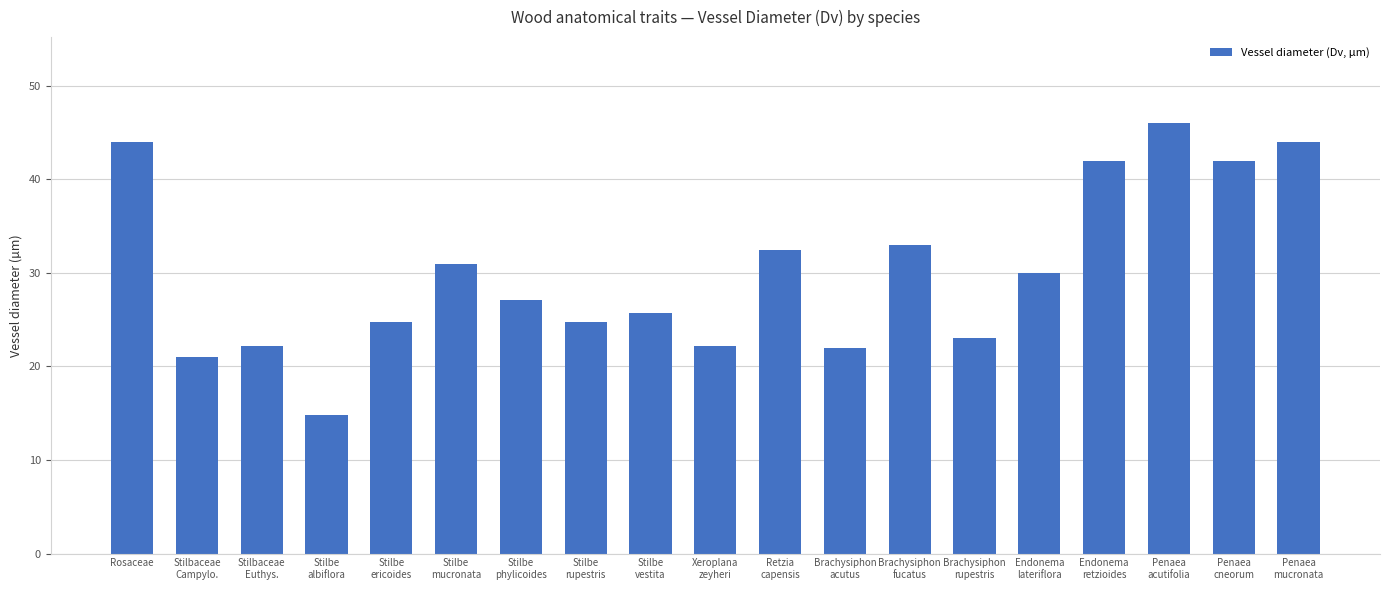

What is the value of the 4th bar from the left?

14.8